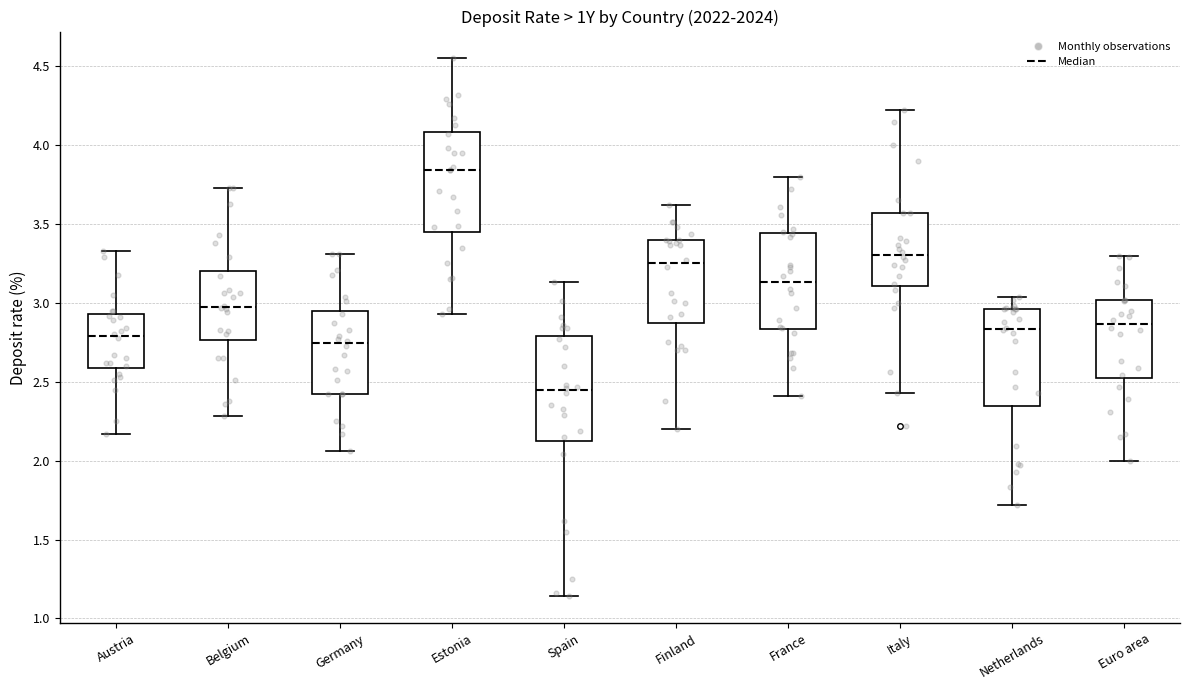

Which box has the lowest median line?

Spain